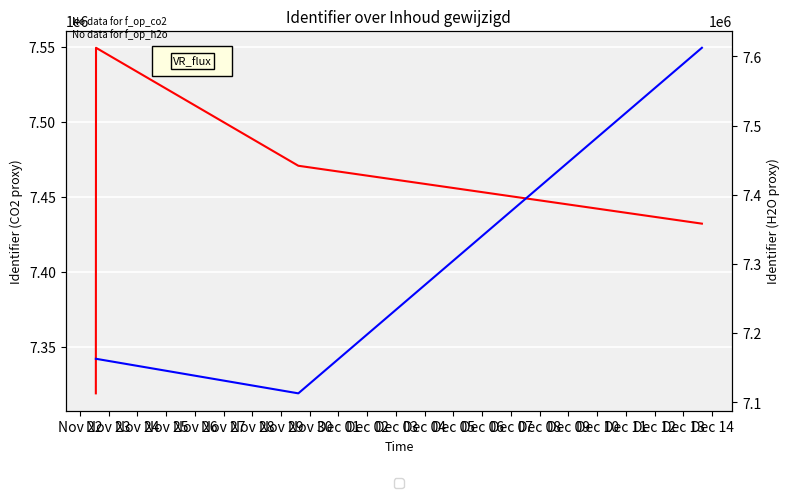

What are all the series names shown in the legend?

li75_co2, li75_h2o